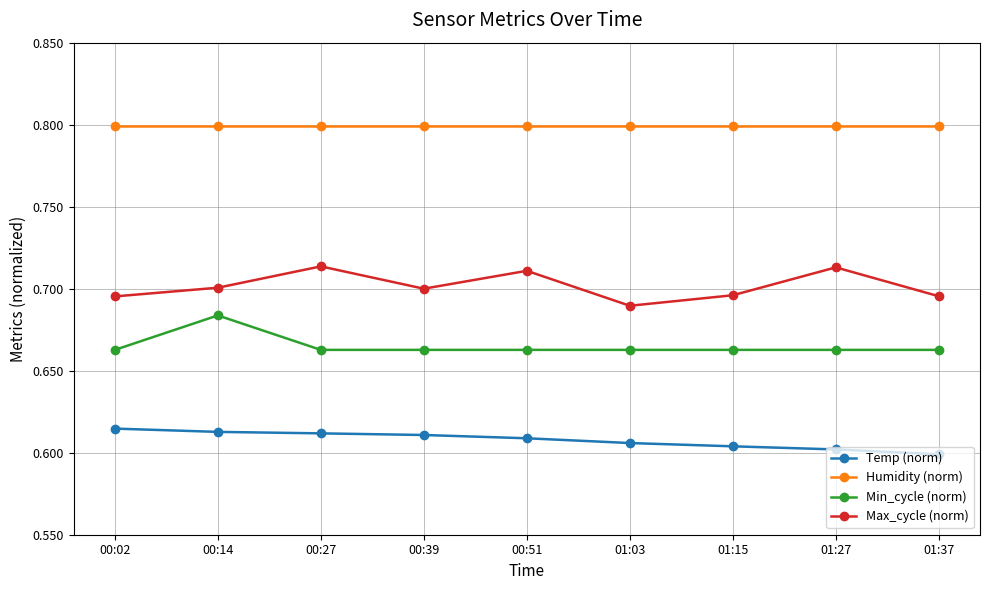

What is the difference between the highest and lowest values at 00:27?

0.2